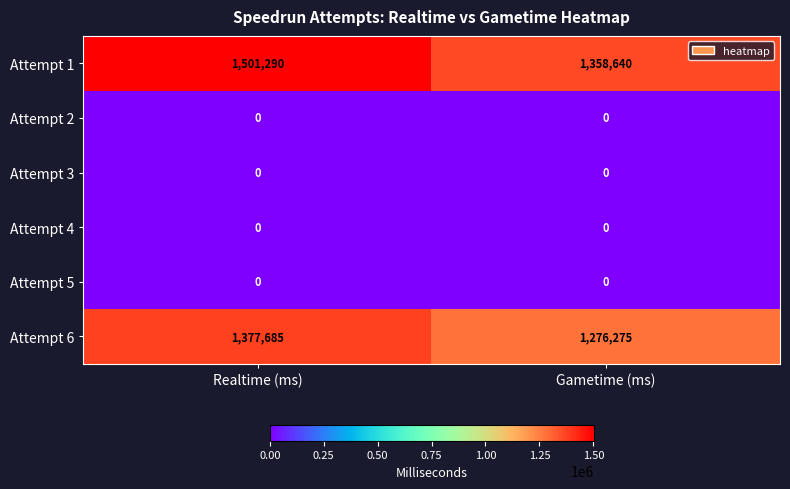

What is the difference between the highest and lowest values at Realtime (ms)?

1501290